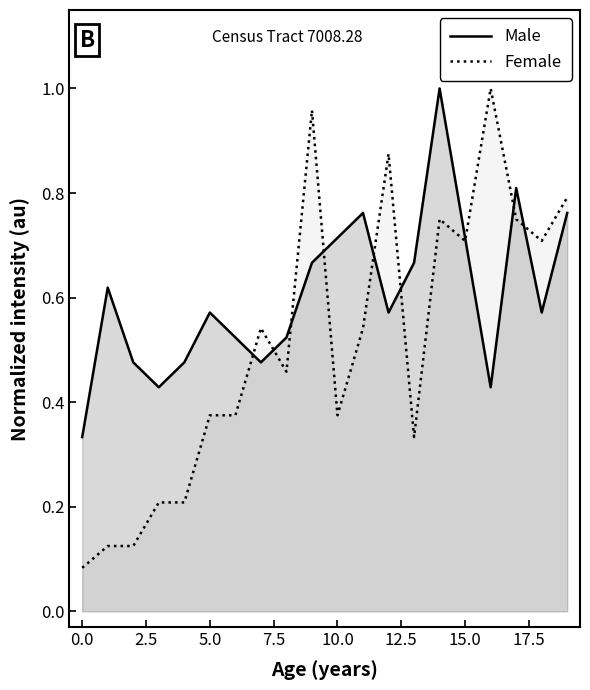

What are all the series names shown in the legend?

Male, Female